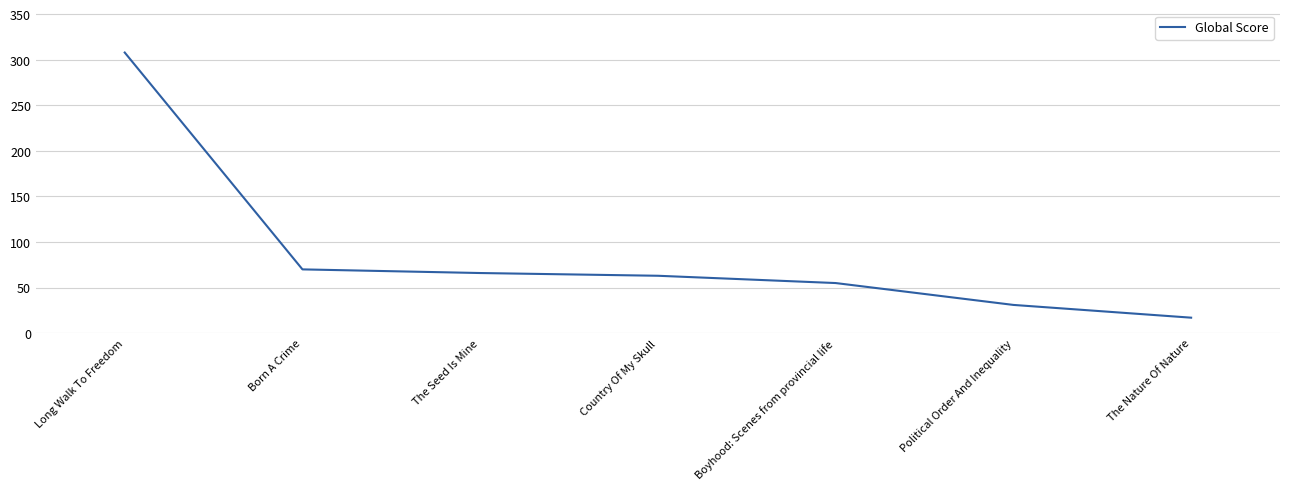

How many distinct data groups are displayed?

1